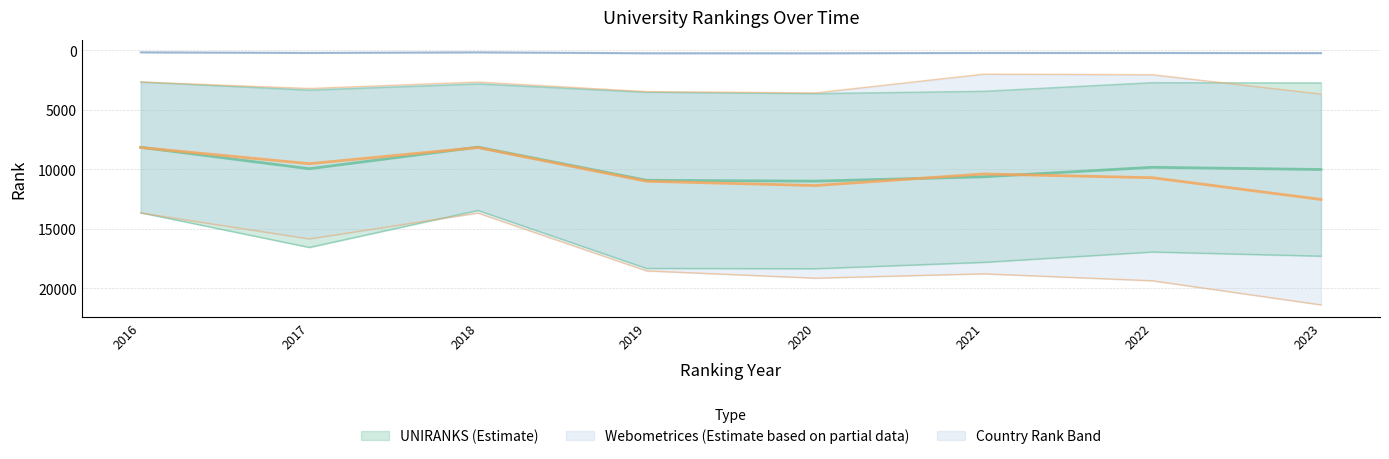

What is the total value across all series at 2020?

44758